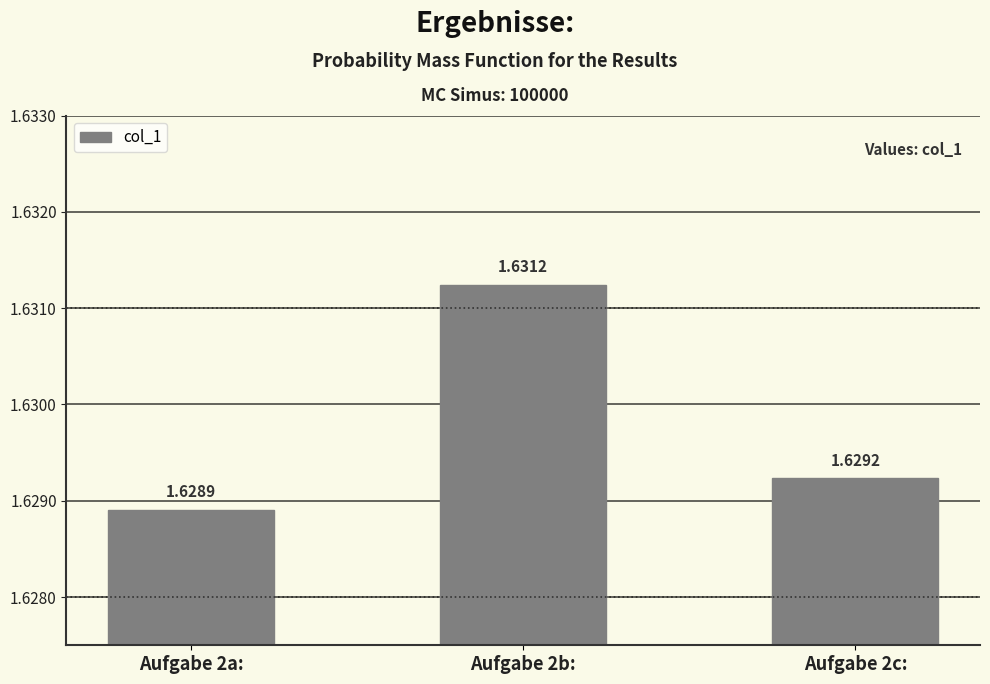

How many values are between 1 and 2?

3